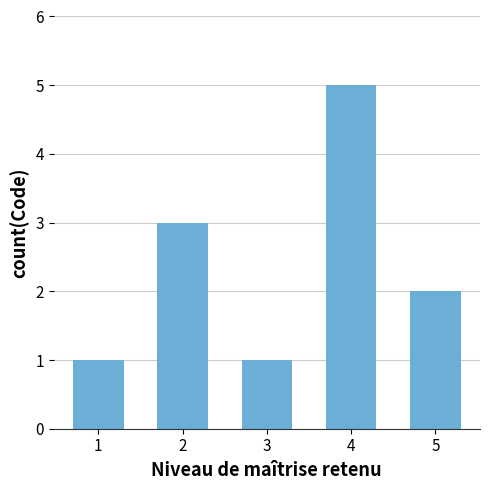

Approximately how many times larger is the value at 5 compared to 2?

0.7